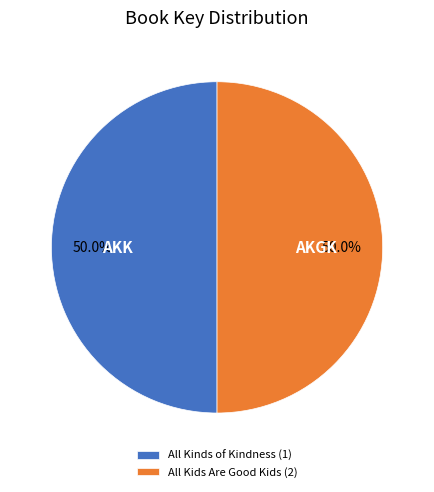

Do All Kinds of Kindness (1) and All Kids Are Good Kids (2) together represent more than half of the pie?

Yes